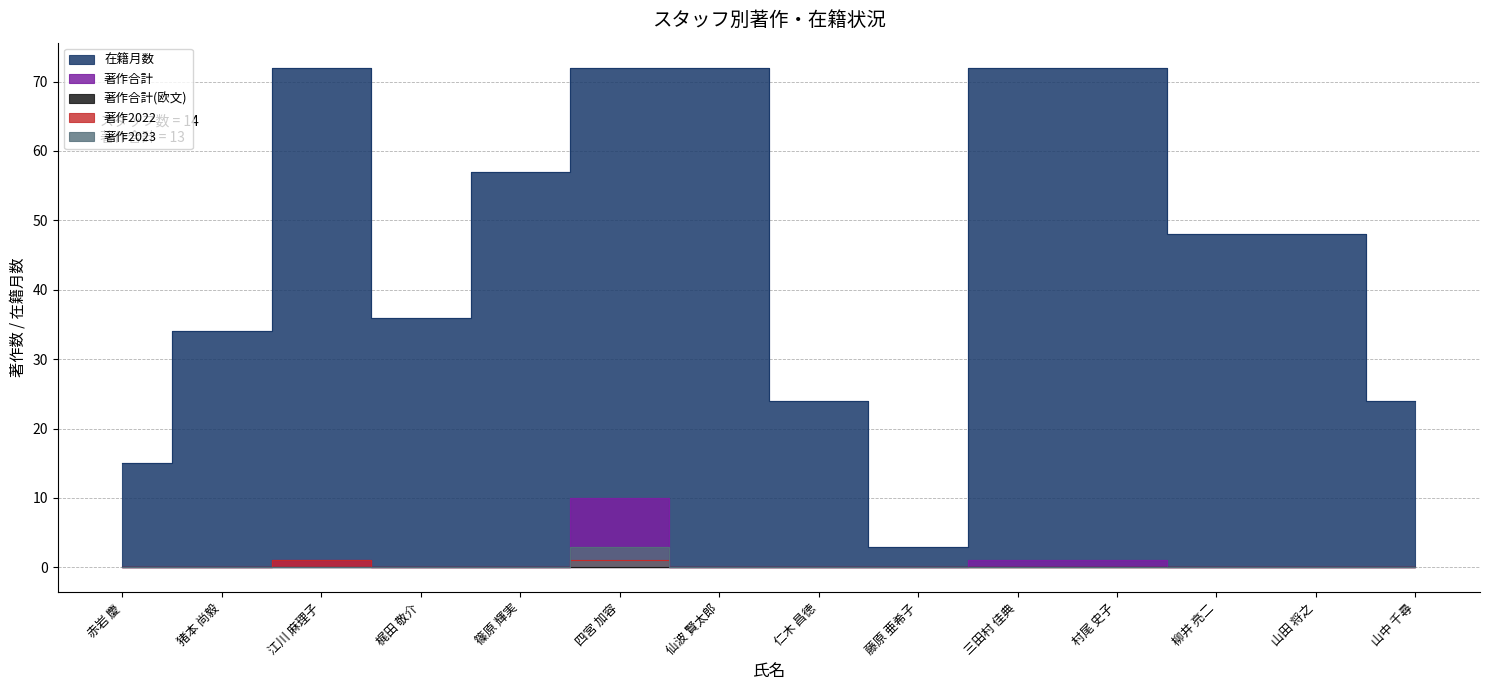

What is the label of the 9th point from the left?

藤原 亜希子